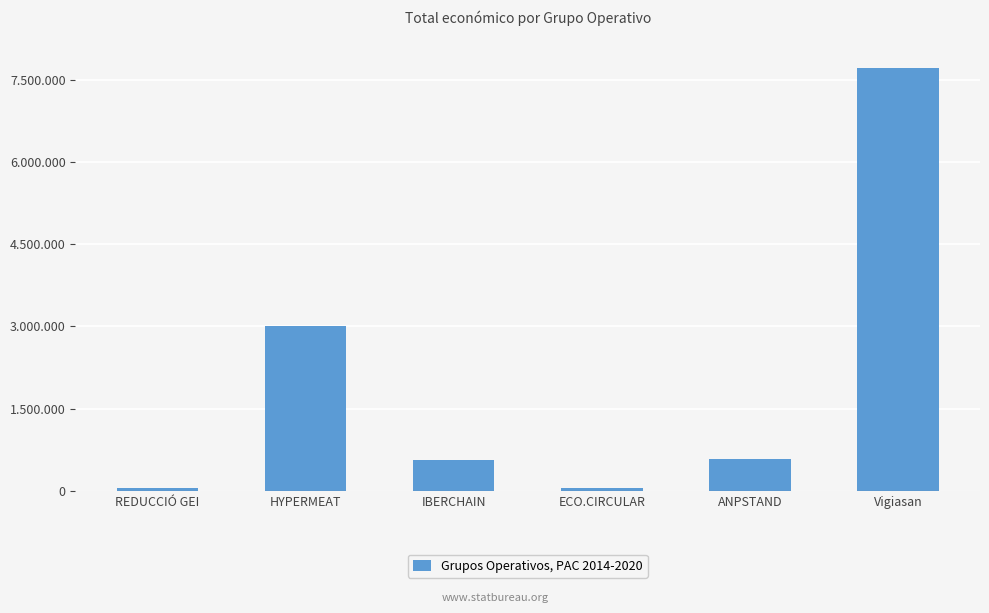

How many bars are there in total?

6